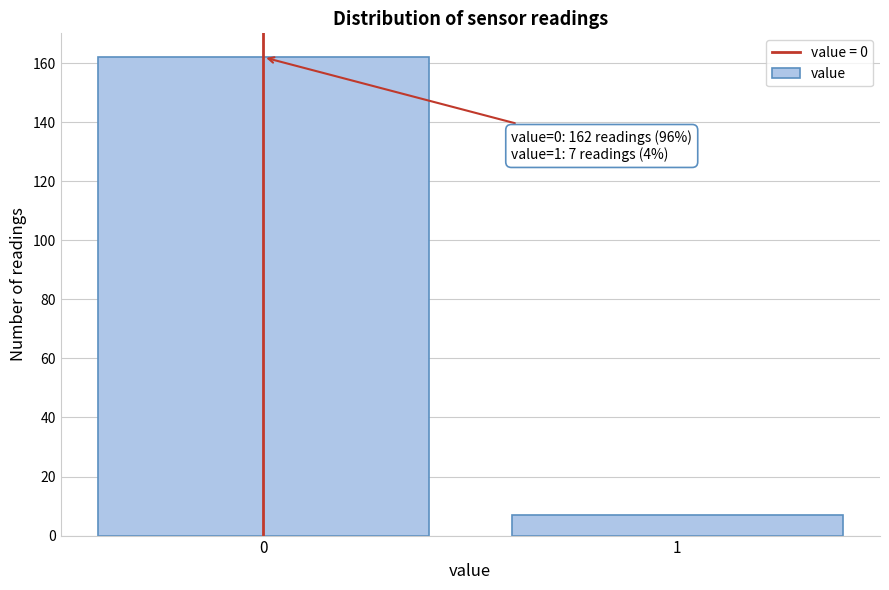

Reading right to left, transcribe all the data shown in this chart.

1=7	0=162